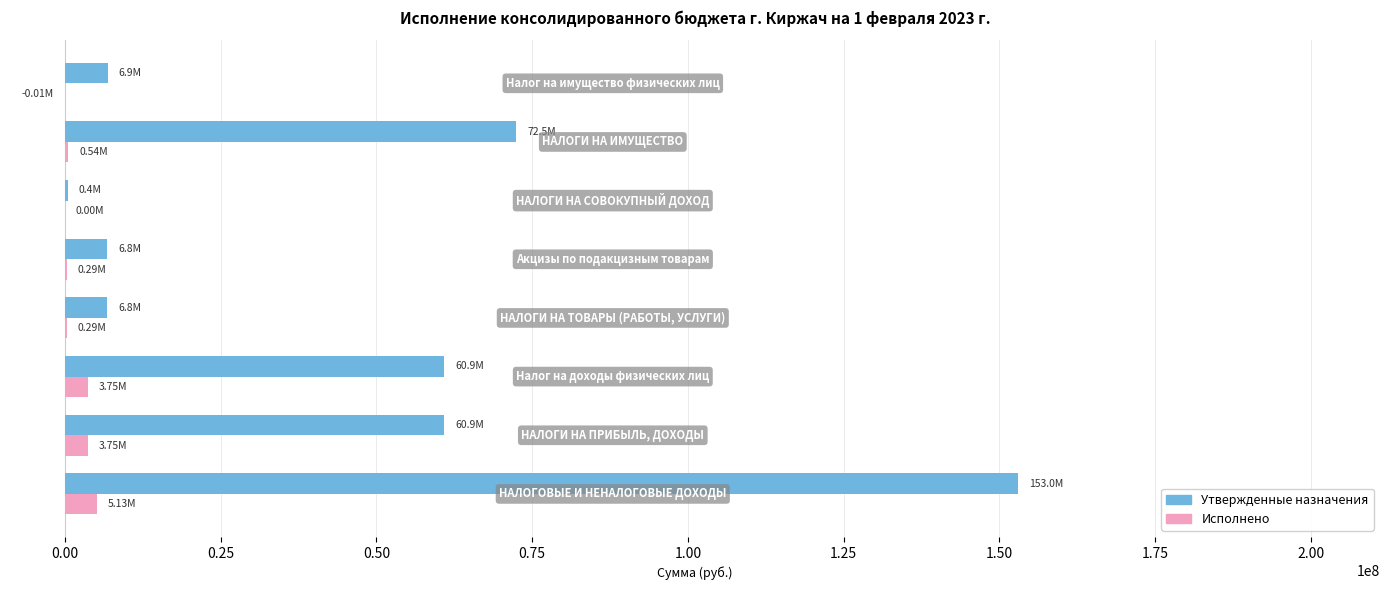

Which series has the largest total across all categories?

Утвержденные назначения